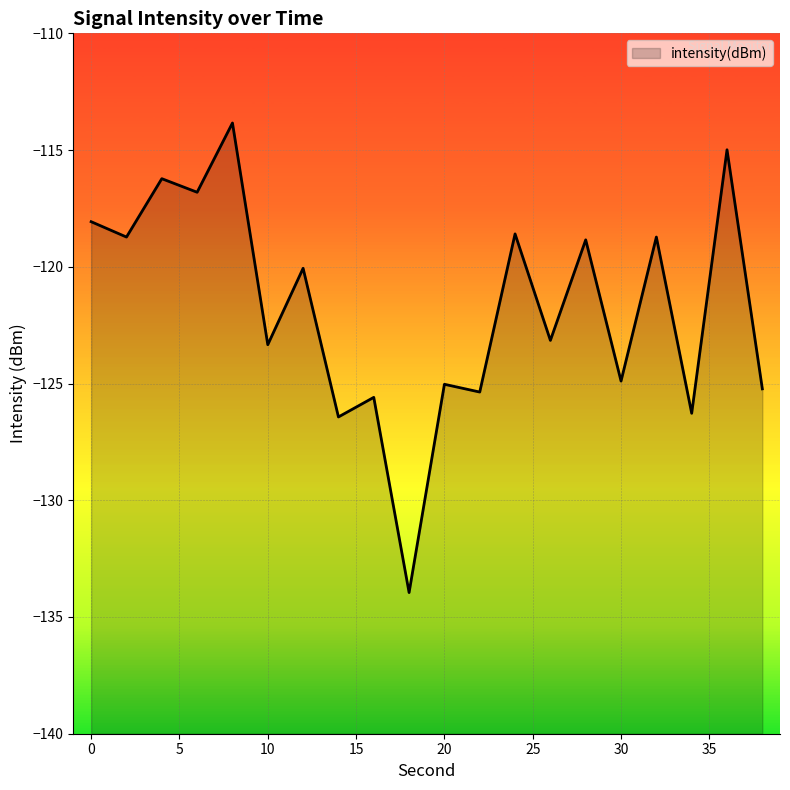

At which category does the data reach its first local peak?

4